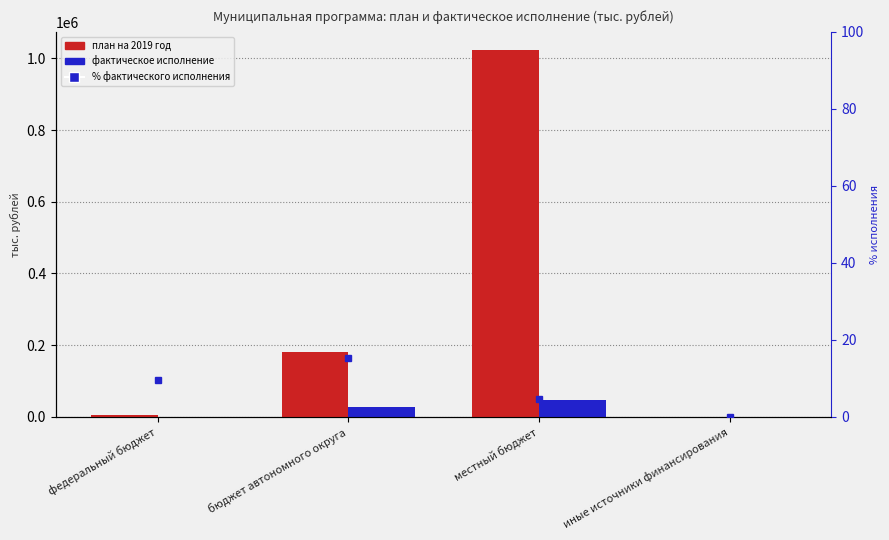

What is the difference between the план на 2019 год values at местный бюджет and иные источники финансирования?

1023251.3